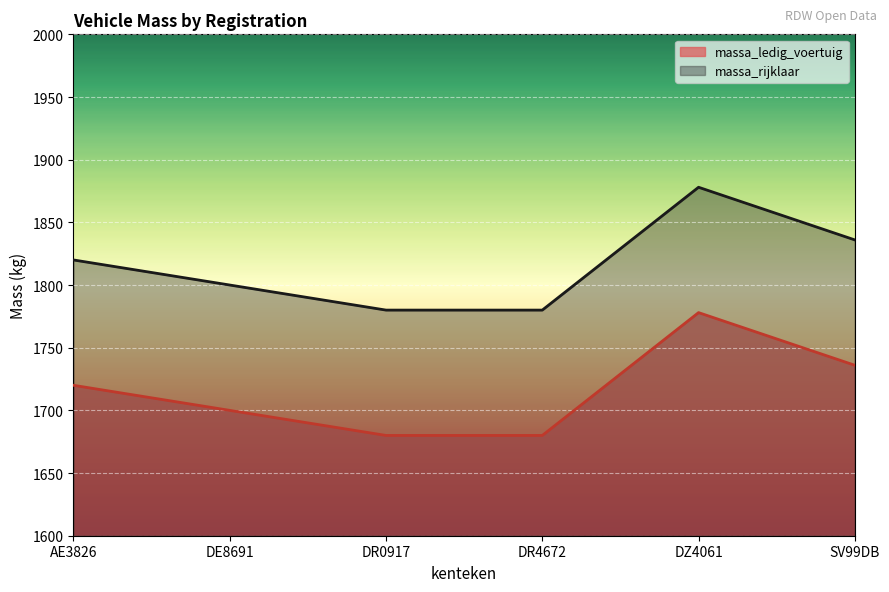

Where is massa_ledig_voertuig nearest to the value 1729?

SV99DB